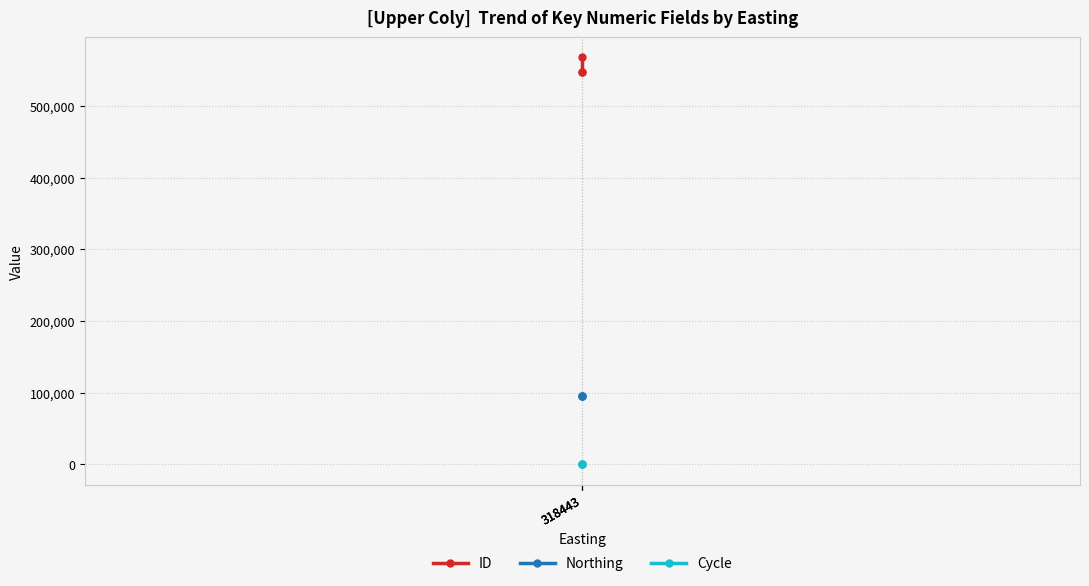

Which has a higher value, 318443 or 318443?

318443